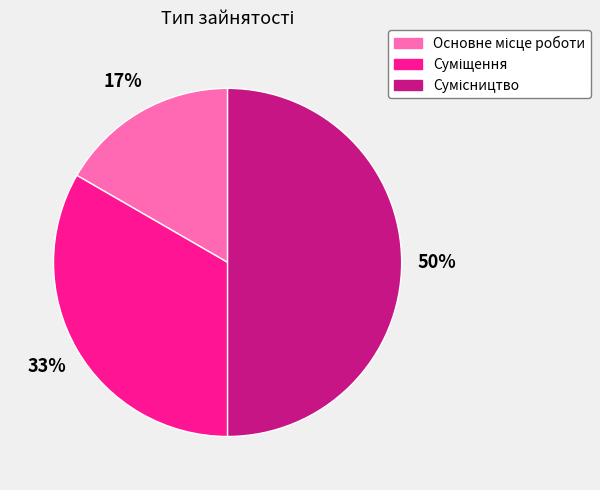

To the nearest percent, what is the average slice percentage?

33%